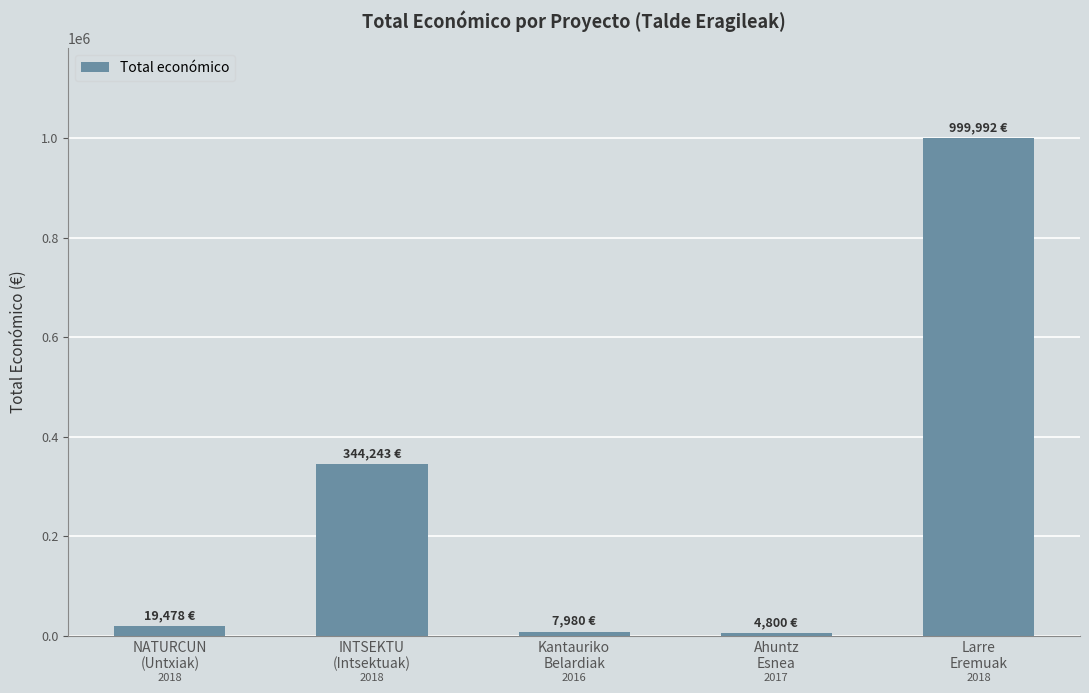

What is the change in value from Kantauriko
Belardiak to Larre
Eremuak?

+992012